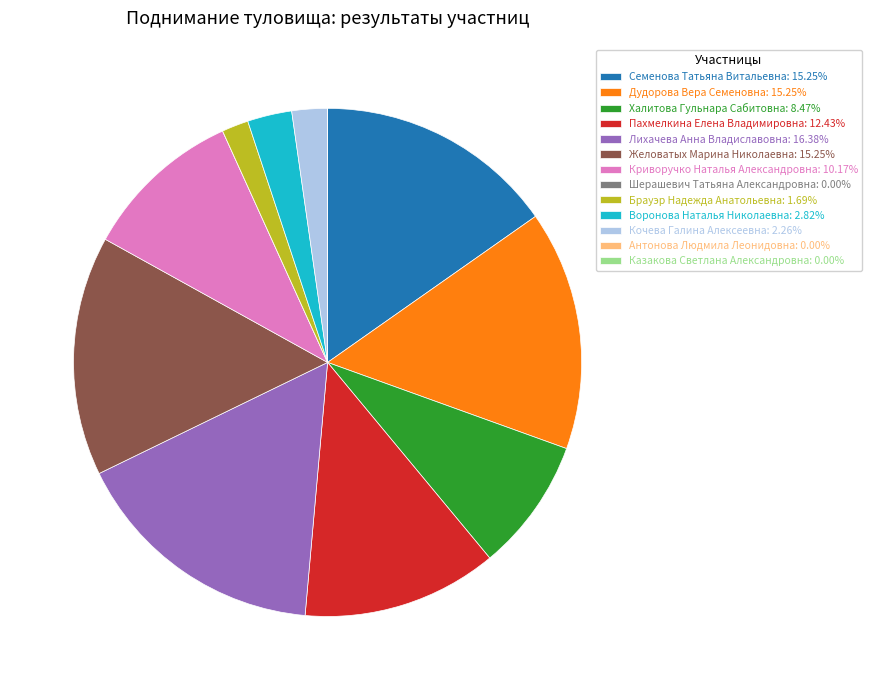

Does Брауэр Надежда Анатольевна: 1.69% account for over 50% of the chart?

No